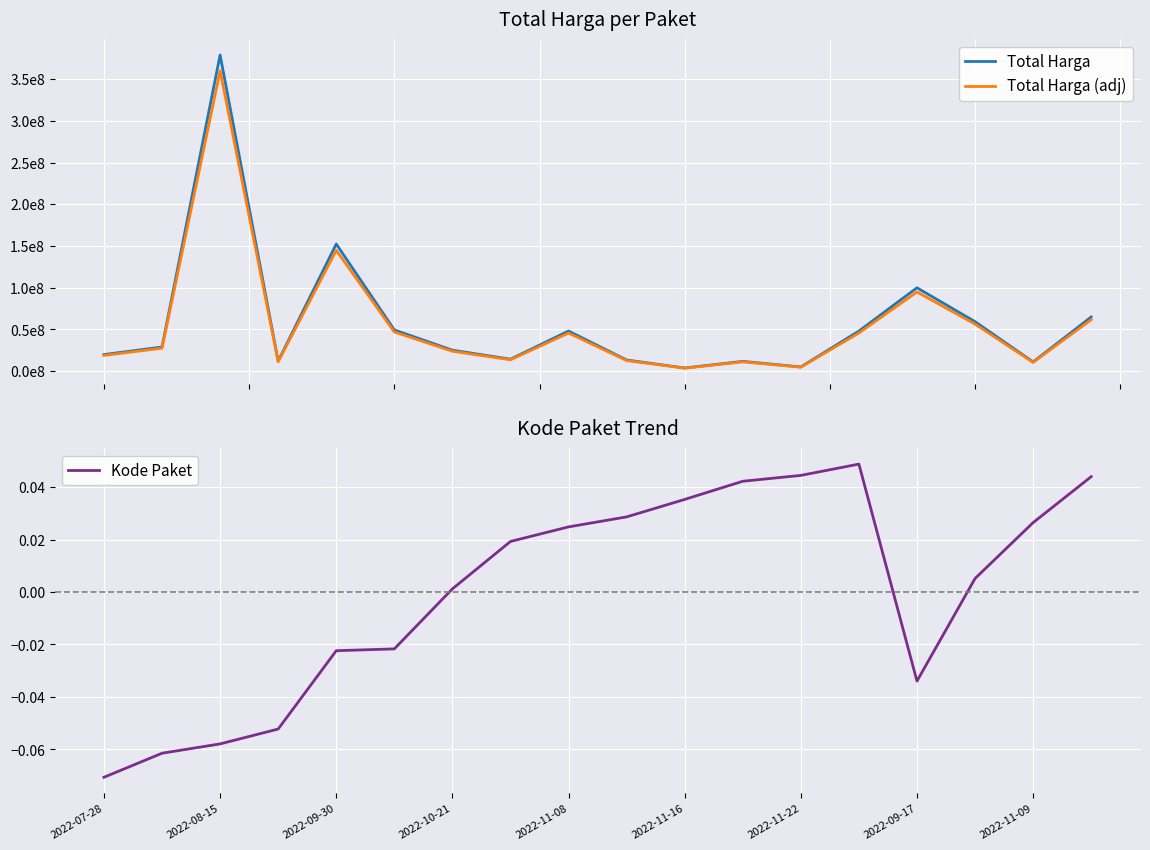

Reading left to right, transcribe all the data shown in this chart.

Total Harga: 19950000.0	29000000.0	379075000.0	12000000.0	152477000.0	49478000.0	25200000.0	14400000.0	48140000.0	13442000.0	3825000.0	11800000.0	5093000.0	48140000.0	100000000.0	59375000.0	11100000.0	65000000.0
Total Harga (adj): 18952500.0	27550000.0	360121250.0	11400000.0	144853150.0	47004100.0	23940000.0	13680000.0	45733000.0	12769900.0	3633750.0	11210000.0	4838350.0	45733000.0	95000000.0	56406250.0	10545000.0	61750000.0
Kode Paket: -0.1	-0.1	-0.1	-0.1	-0.0	-0.0	0.0	0.0	0.0	0.0	0.0	0.0	0.0	0.0	-0.0	0.0	0.0	0.0